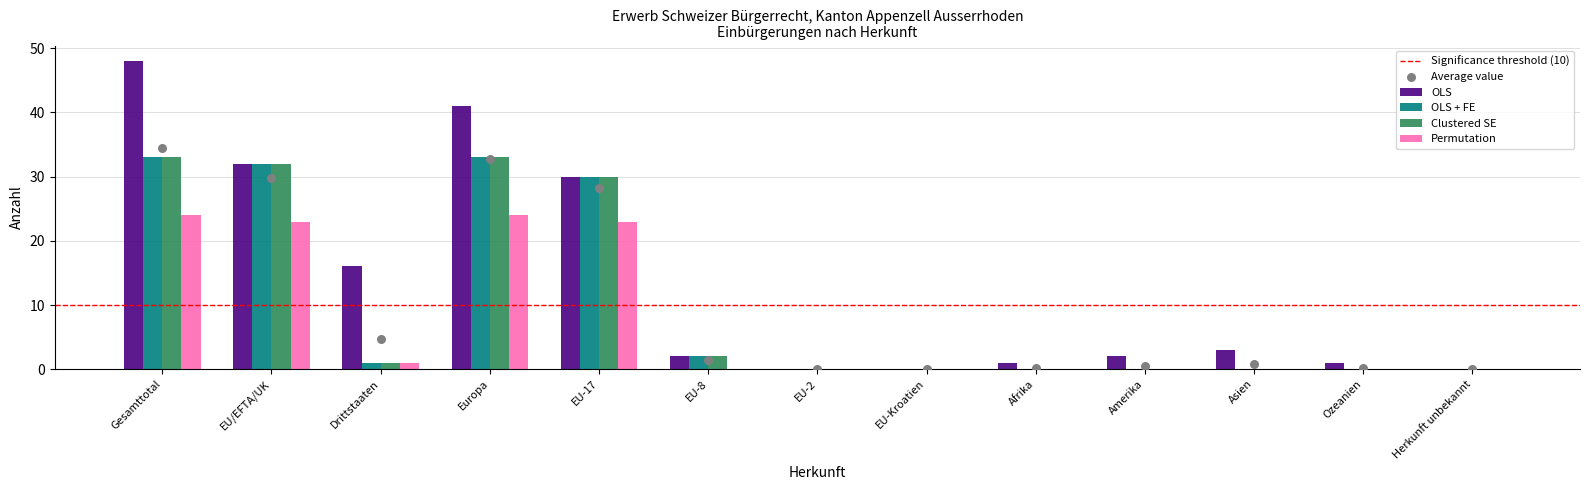

At which category is the sum across all series the highest?

Gesamttotal